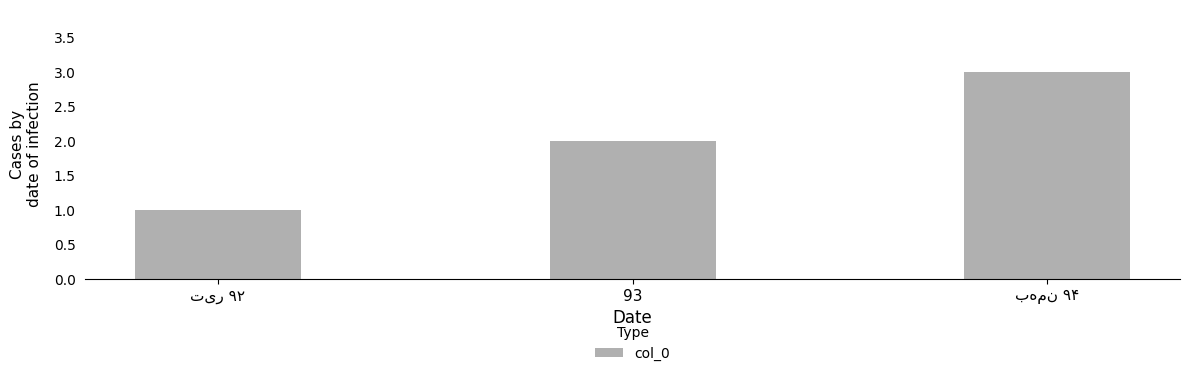

What is the approximate value at 93?

2